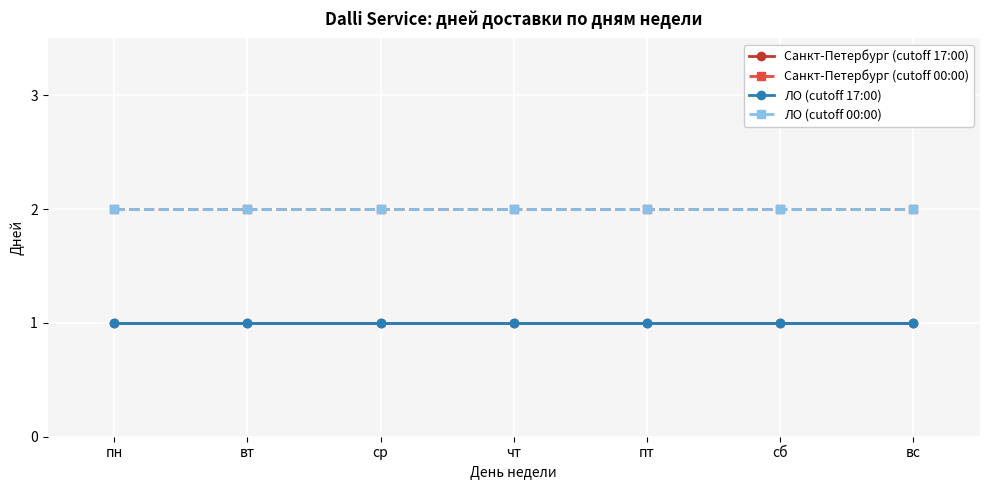

Does the chart display data point markers on the line(s)?

Yes